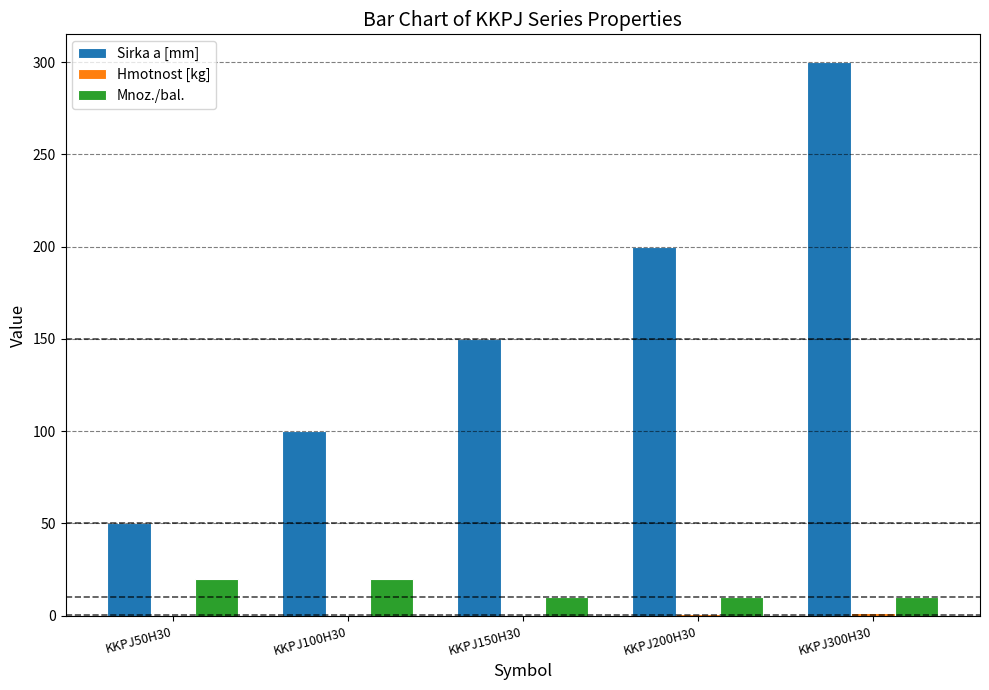

What is the total value across all series at KKPJ50H30?

70.3